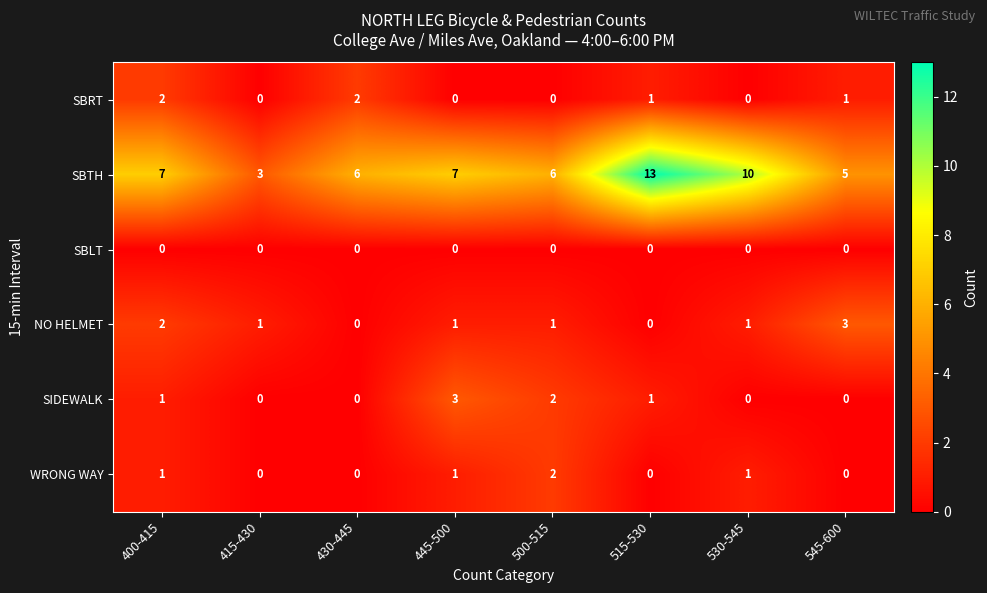

At which category is the sum across all series the highest?

515-530